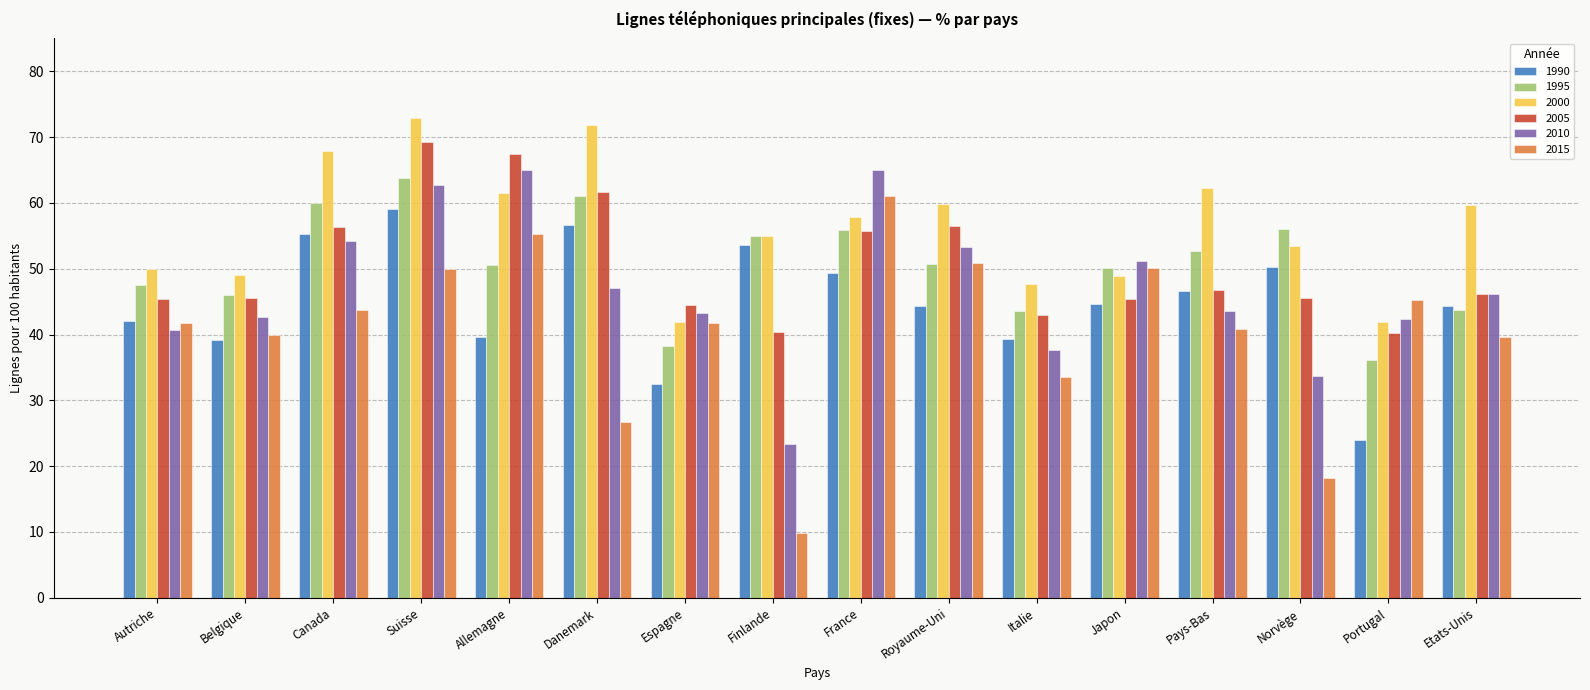

What is the sum of all 1990 values?

720.8